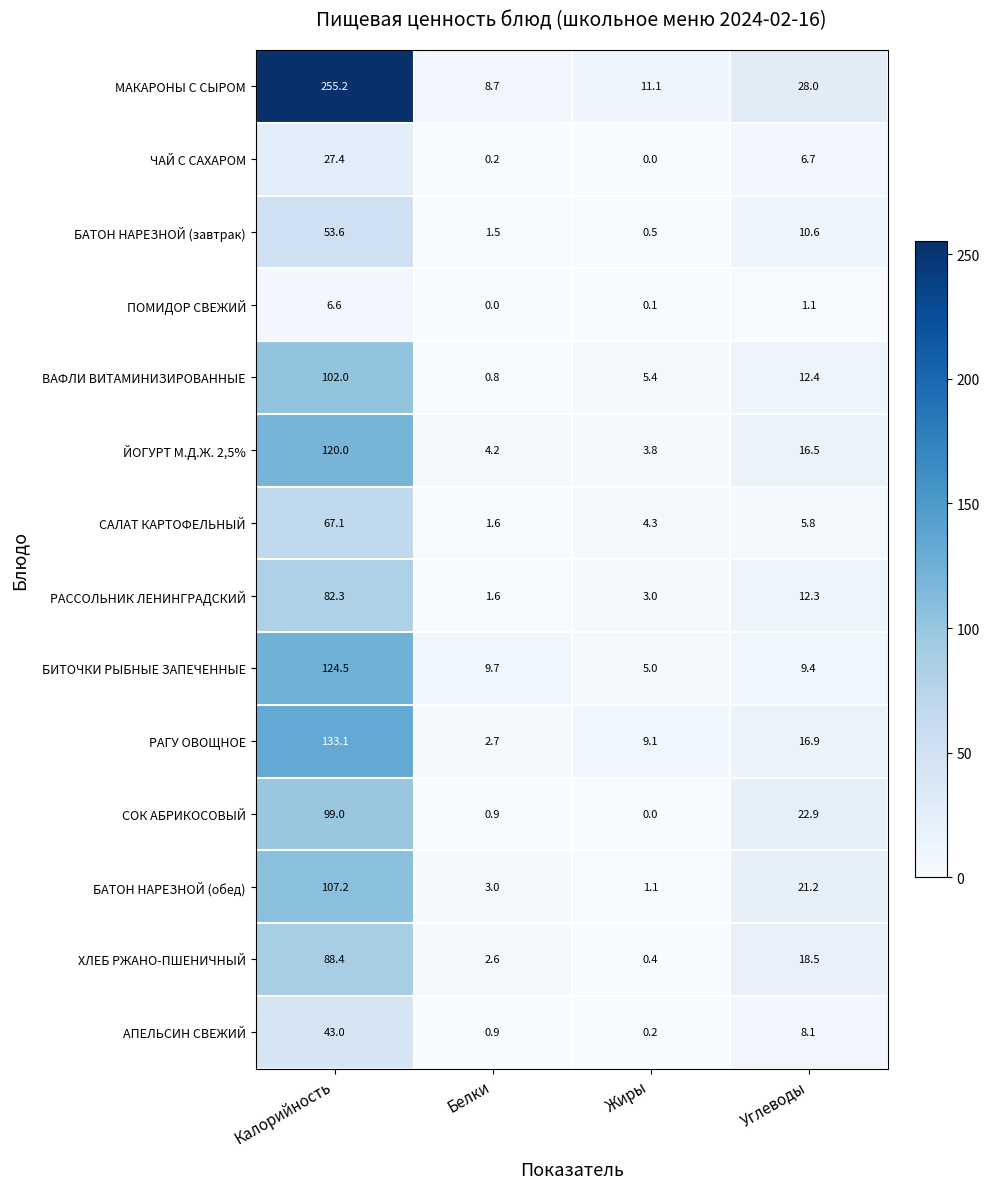

Between Калорийность and Жиры, which series saw the biggest shift?

МАКАРОНЫ С СЫРОМ